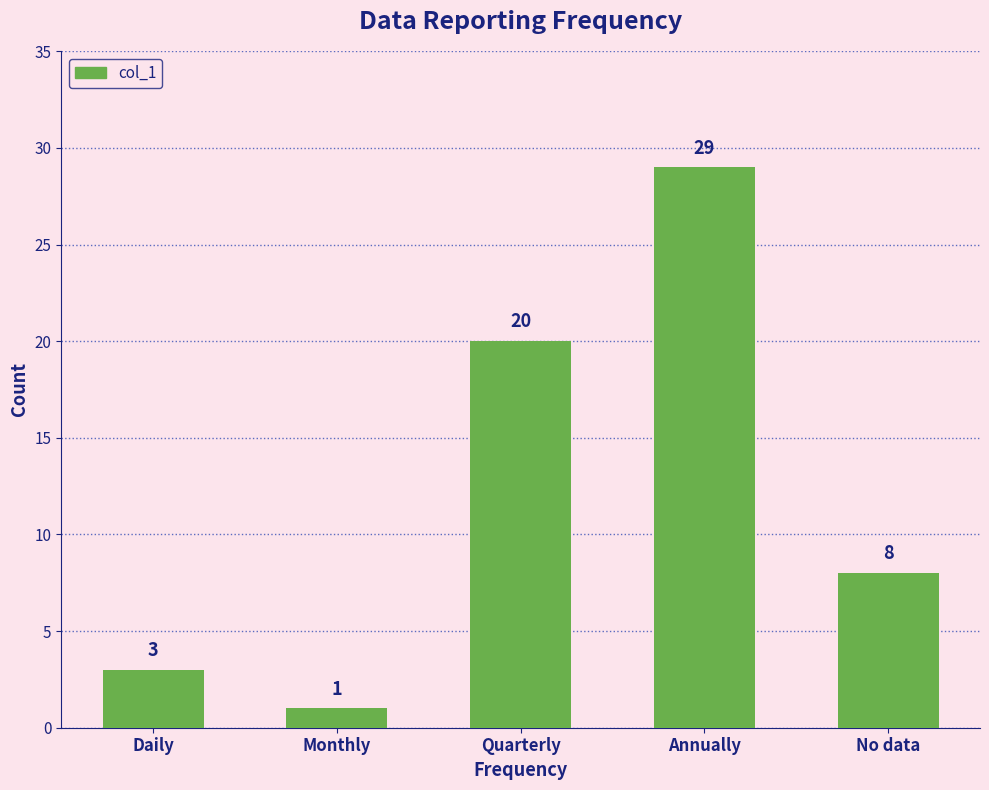

The chart shows a value of 5 at Daily. True or false?

False